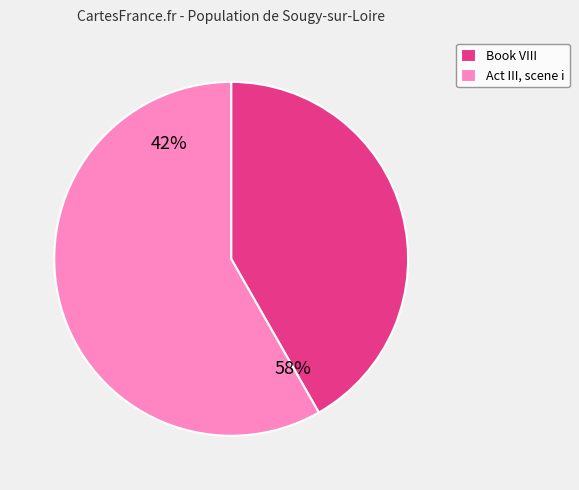

What is the largest slice in the pie chart?

Act III, scene i